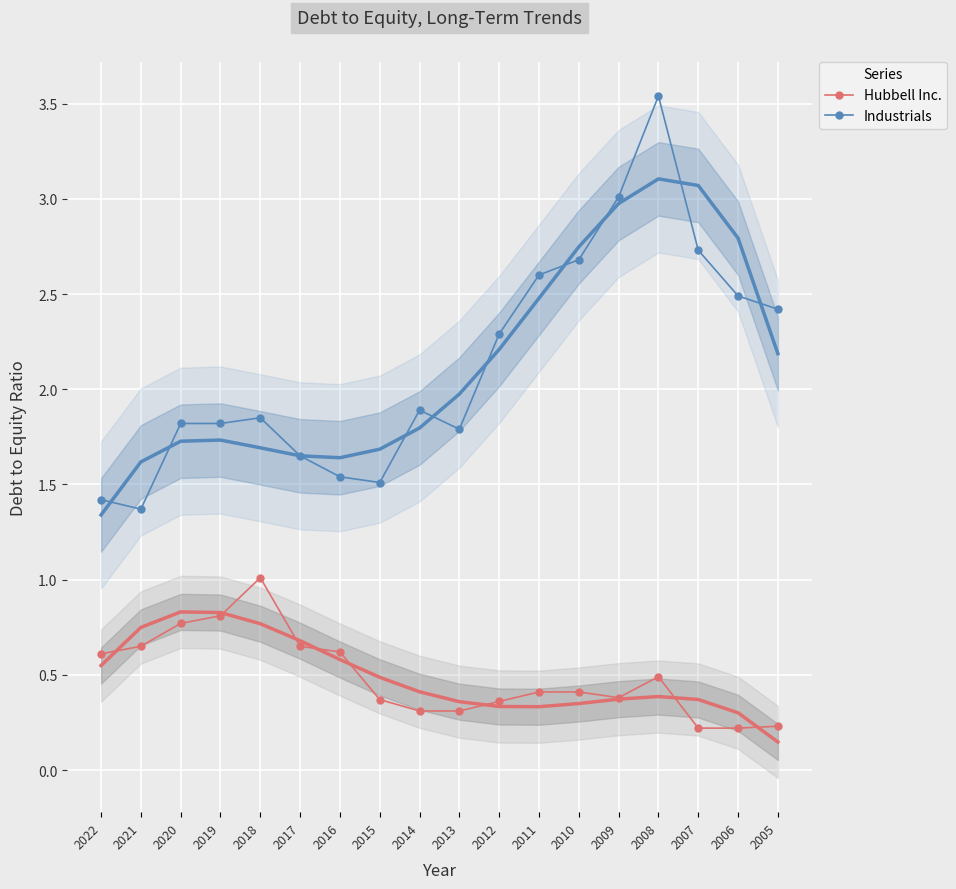

Where is Industrials nearest to the value 2?

2014